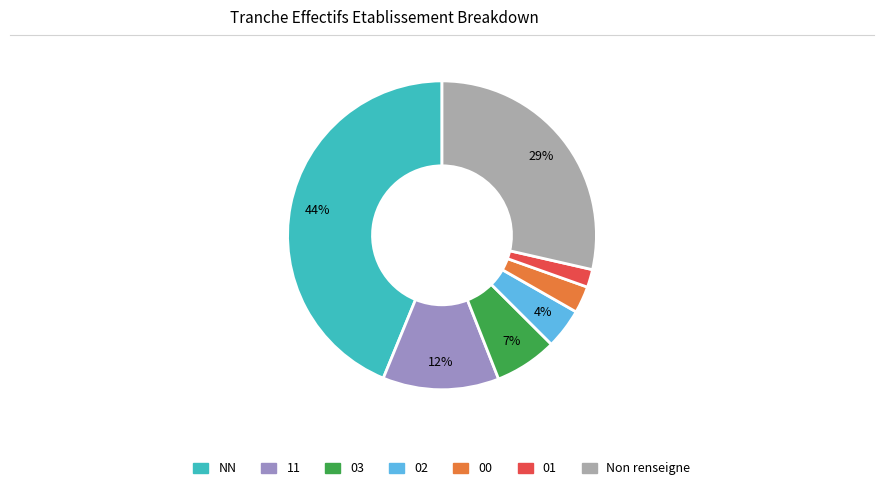

How many slices are in this pie chart?

7